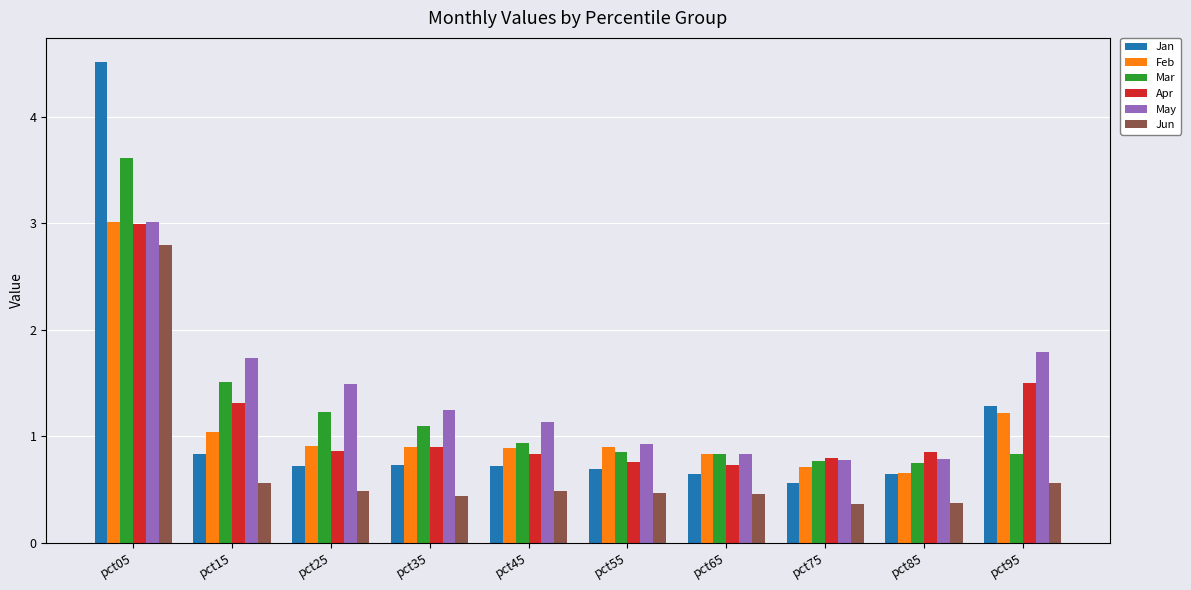

What is the sum of all Mar values?

12.4